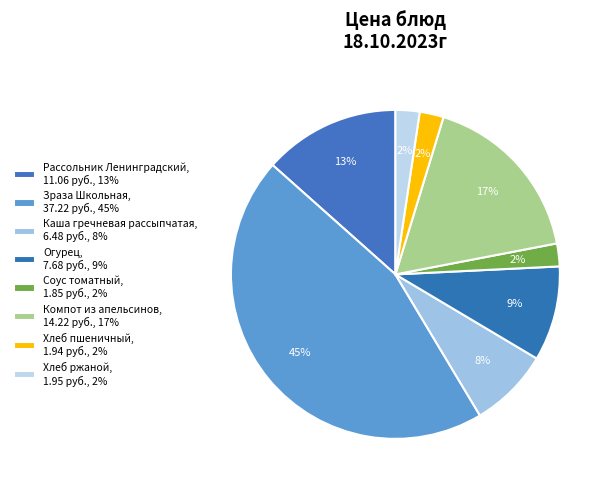

How many segments does this pie chart have?

8